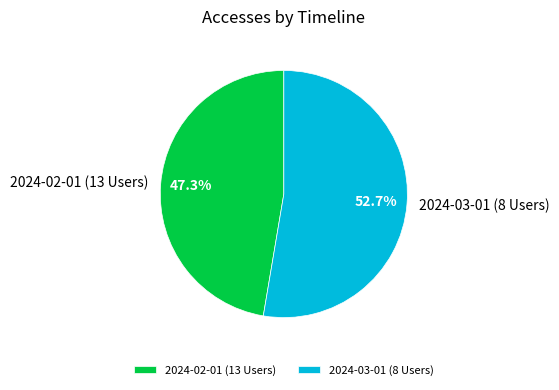

How many segments does this pie chart have?

2